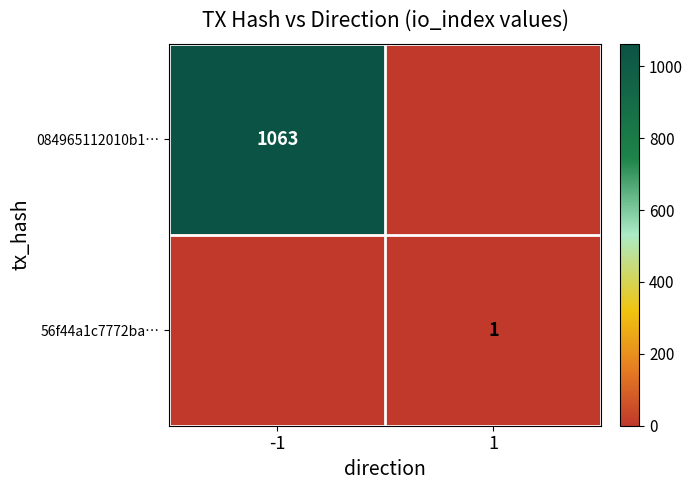

The value of 56f44a1c7772ba… at 1 is 1. True or false?

True